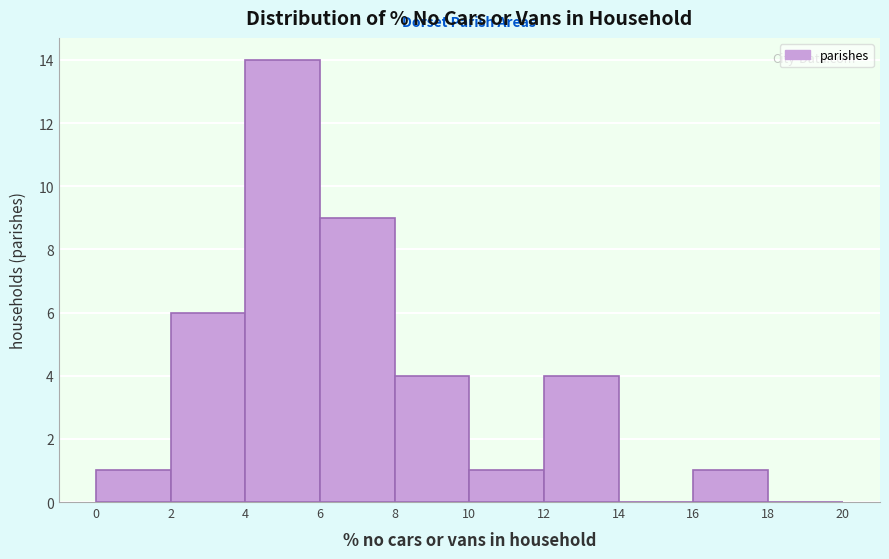

Over which range of the x-axis is the bar tallest?

4 to 6